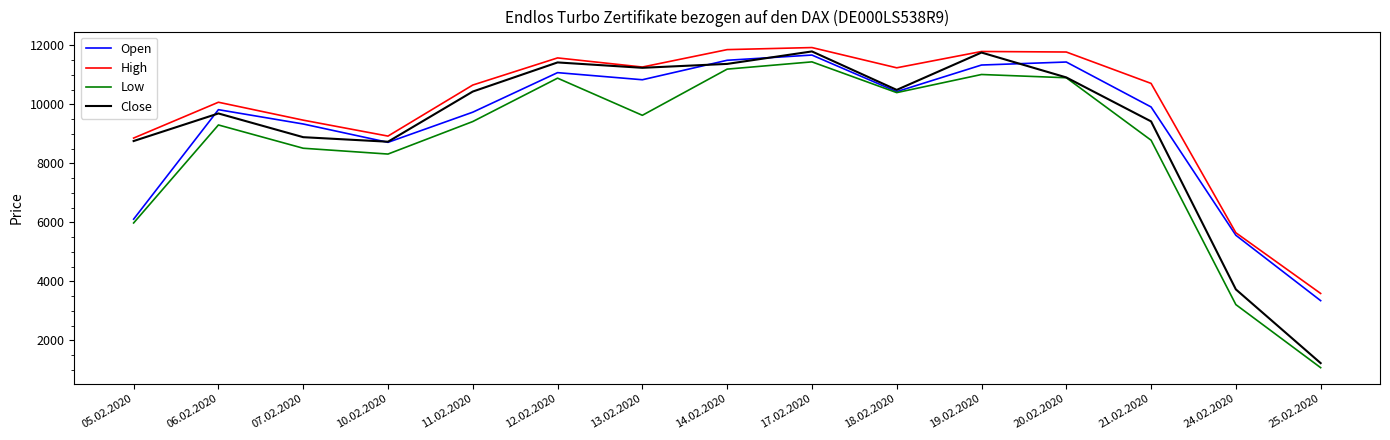

At which category is the sum across all series the highest?

17.02.2020